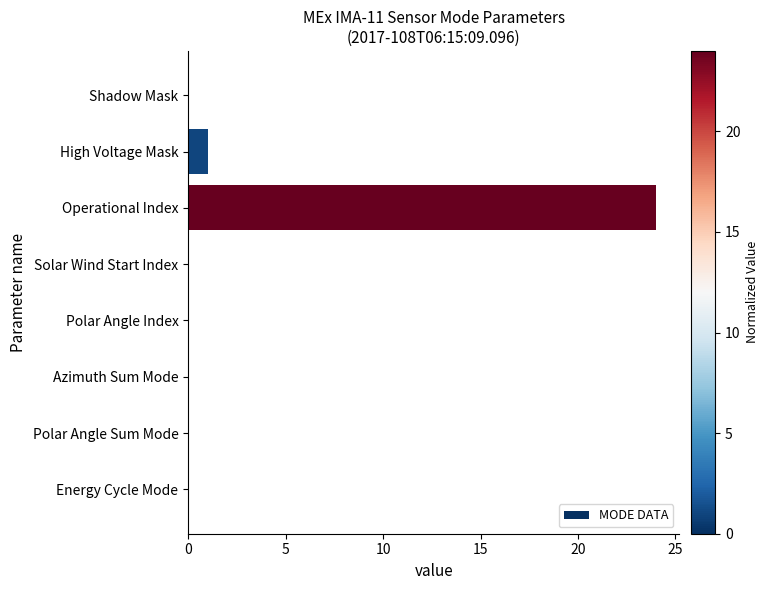

True or false: the data shows -15 at Azimuth Sum Mode.

False